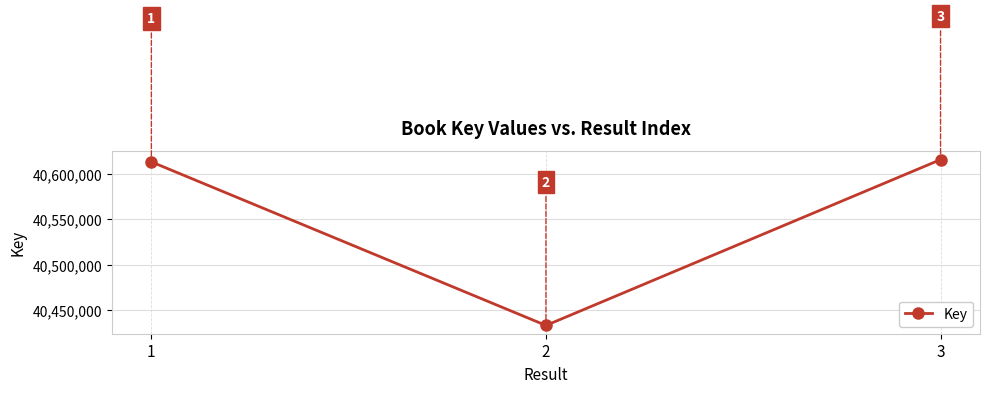

Which label corresponds to the largest value in the chart?

3